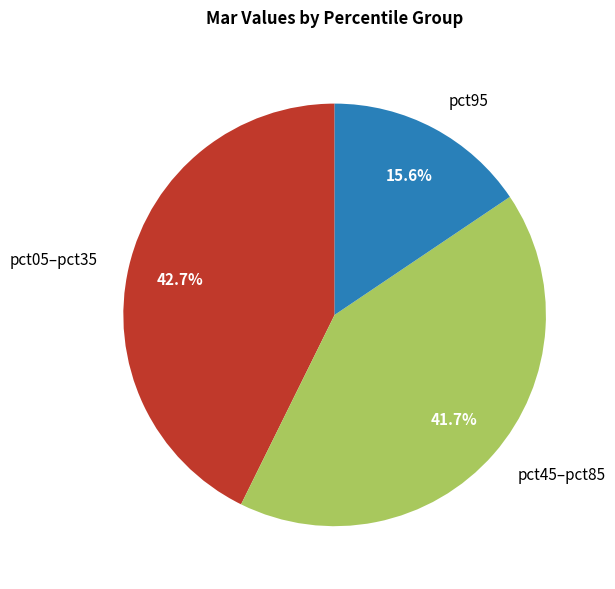

Does any single category account for the majority?

No